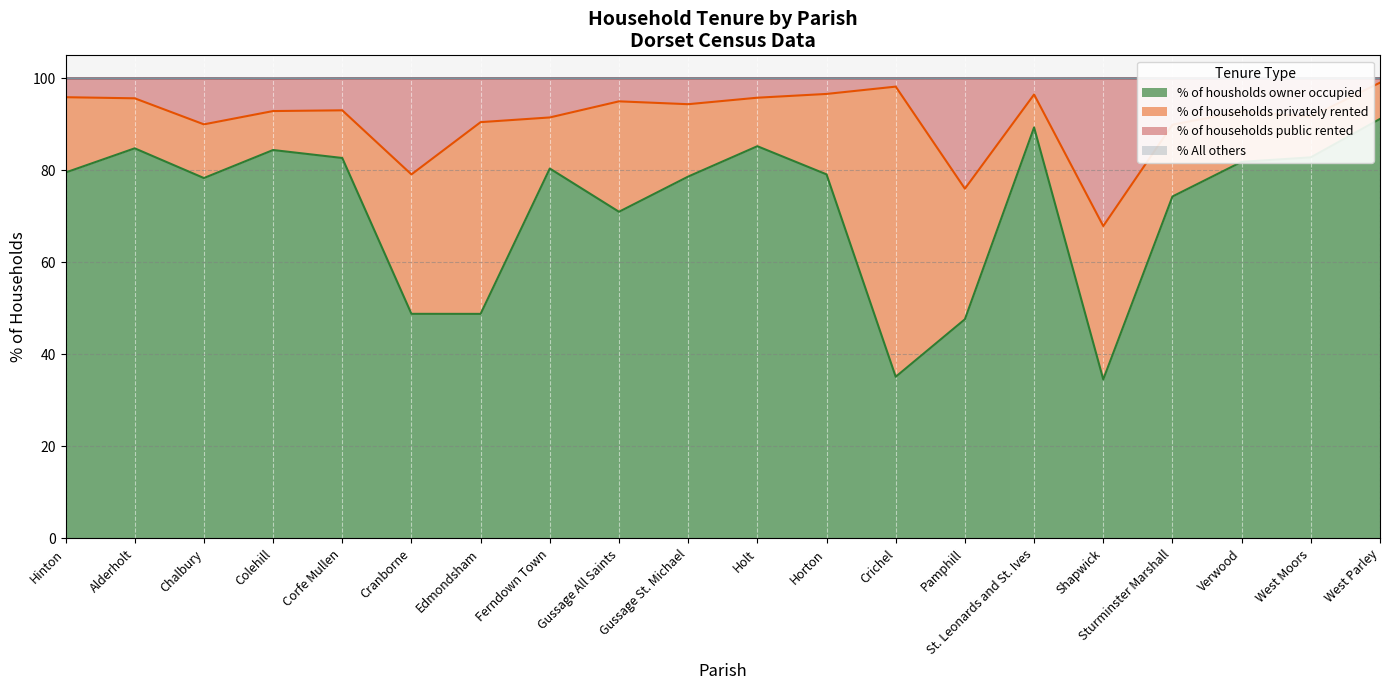

Which category has the lowest value in the % of housholds owner occupied series?

Shapwick